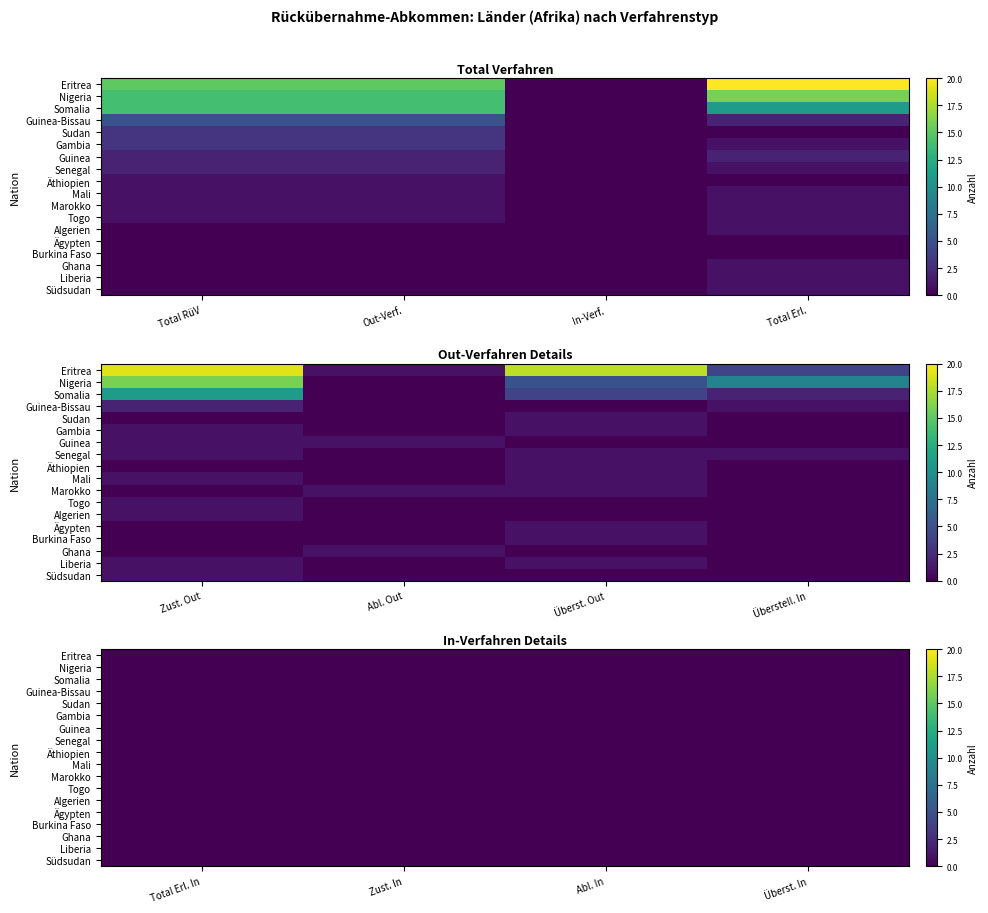

Which series has the largest range (max minus min)?

Eritrea